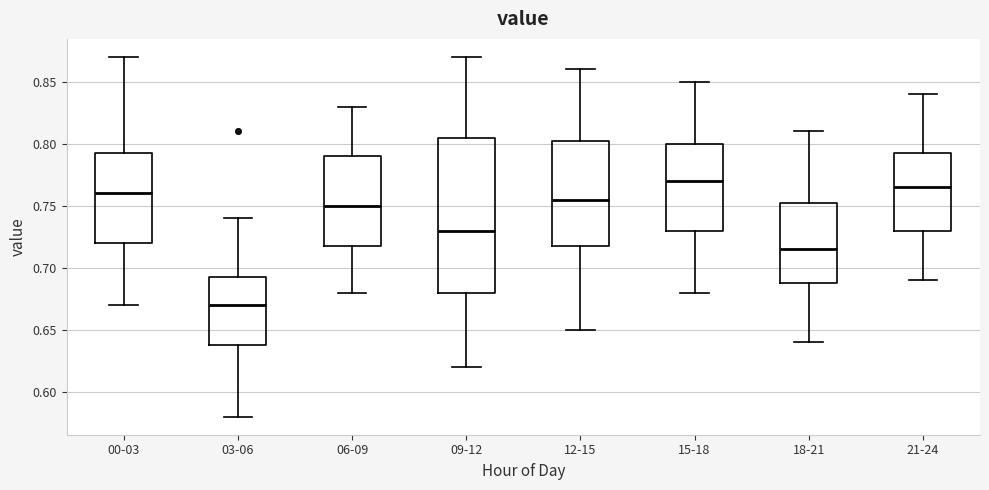

Reading left to right, transcribe this box plot: for each box, give where its median line is, the range the box spans, and where its two whiskers end, as read against the y-axis. The values are not printed on the chart, so give them approximately, as read against the axis.

00-03: median 0.760, box 0.720 to 0.795, whiskers 0.670 to 0.870
03-06: median 0.670, box 0.640 to 0.695, whiskers 0.580 to 0.740
06-09: median 0.750, box 0.720 to 0.790, whiskers 0.680 to 0.830
09-12: median 0.730, box 0.680 to 0.805, whiskers 0.620 to 0.870
12-15: median 0.755, box 0.720 to 0.805, whiskers 0.650 to 0.860
15-18: median 0.770, box 0.730 to 0.800, whiskers 0.680 to 0.850
18-21: median 0.715, box 0.690 to 0.755, whiskers 0.640 to 0.810
21-24: median 0.765, box 0.730 to 0.795, whiskers 0.690 to 0.840